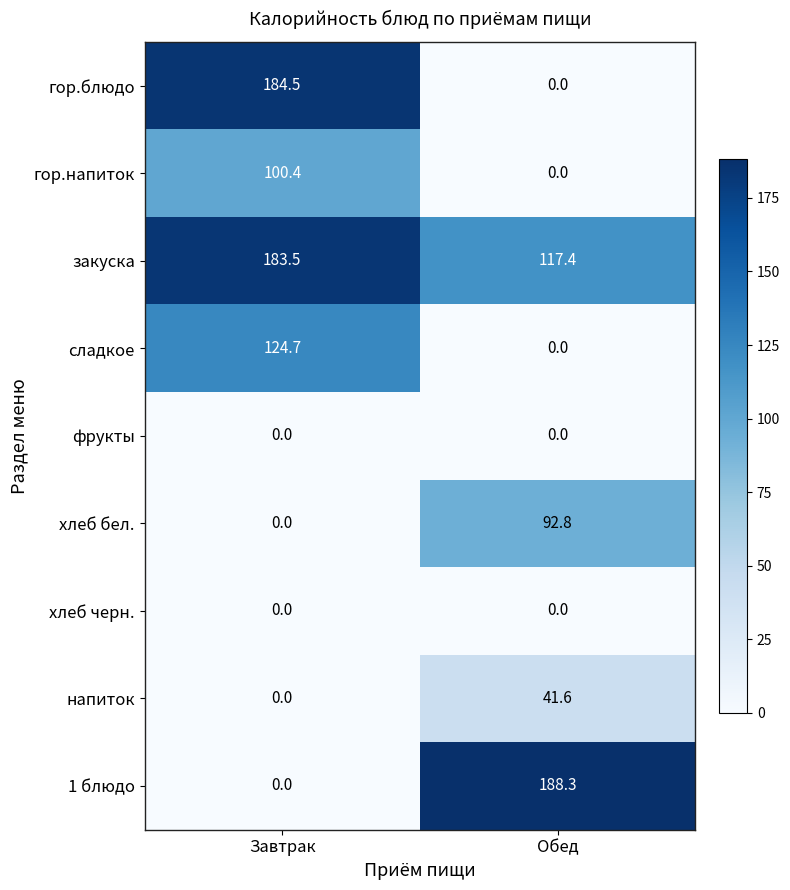

What is the difference between the highest and lowest values at Обед?

188.3